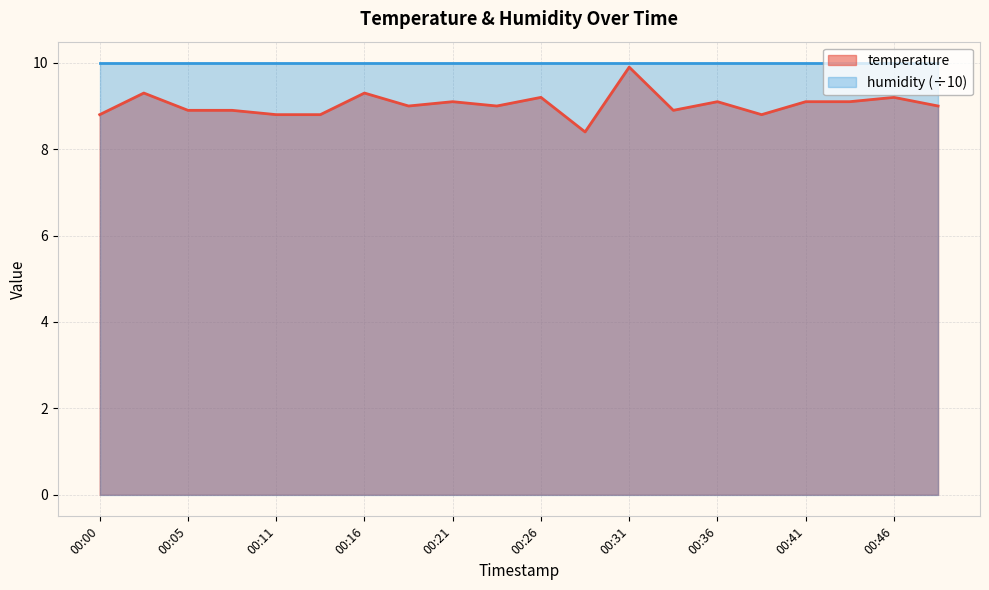

True or false: there are more than 0 points higher than both neighbors.

True